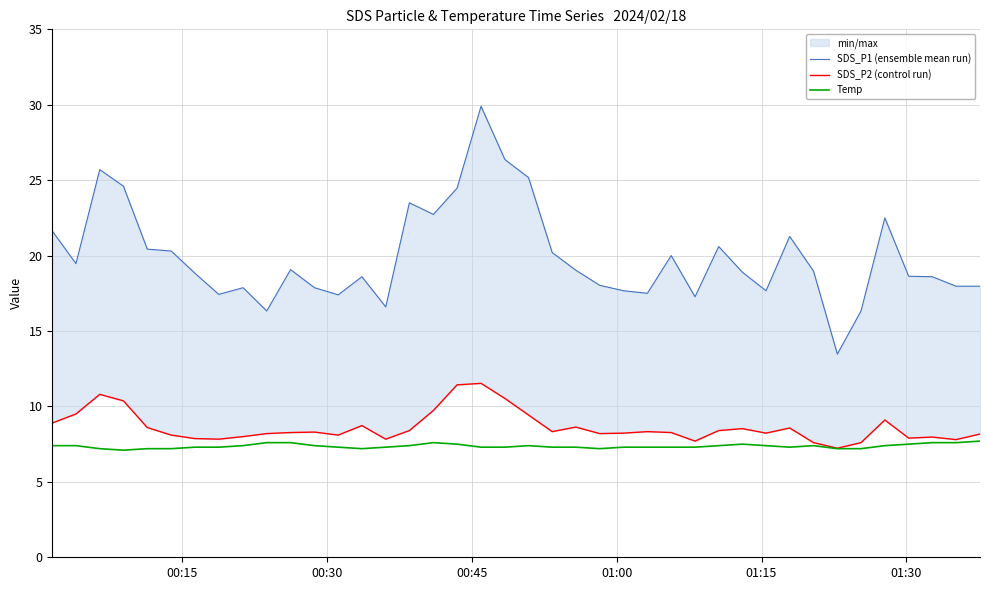

What is the highest value of the Temp series?

7.7